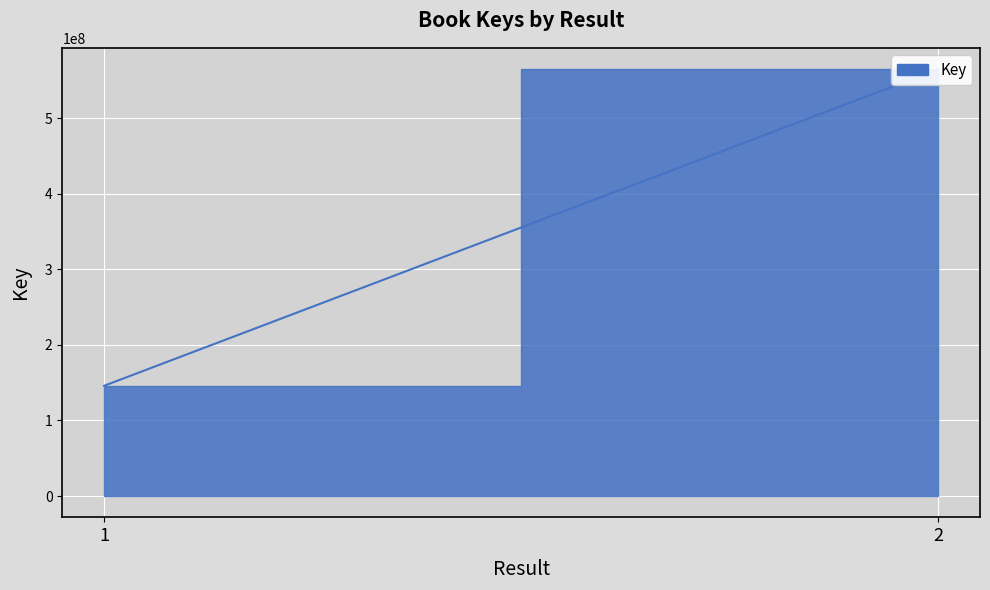

What is the sum of the values at 2 and 1?

710793315